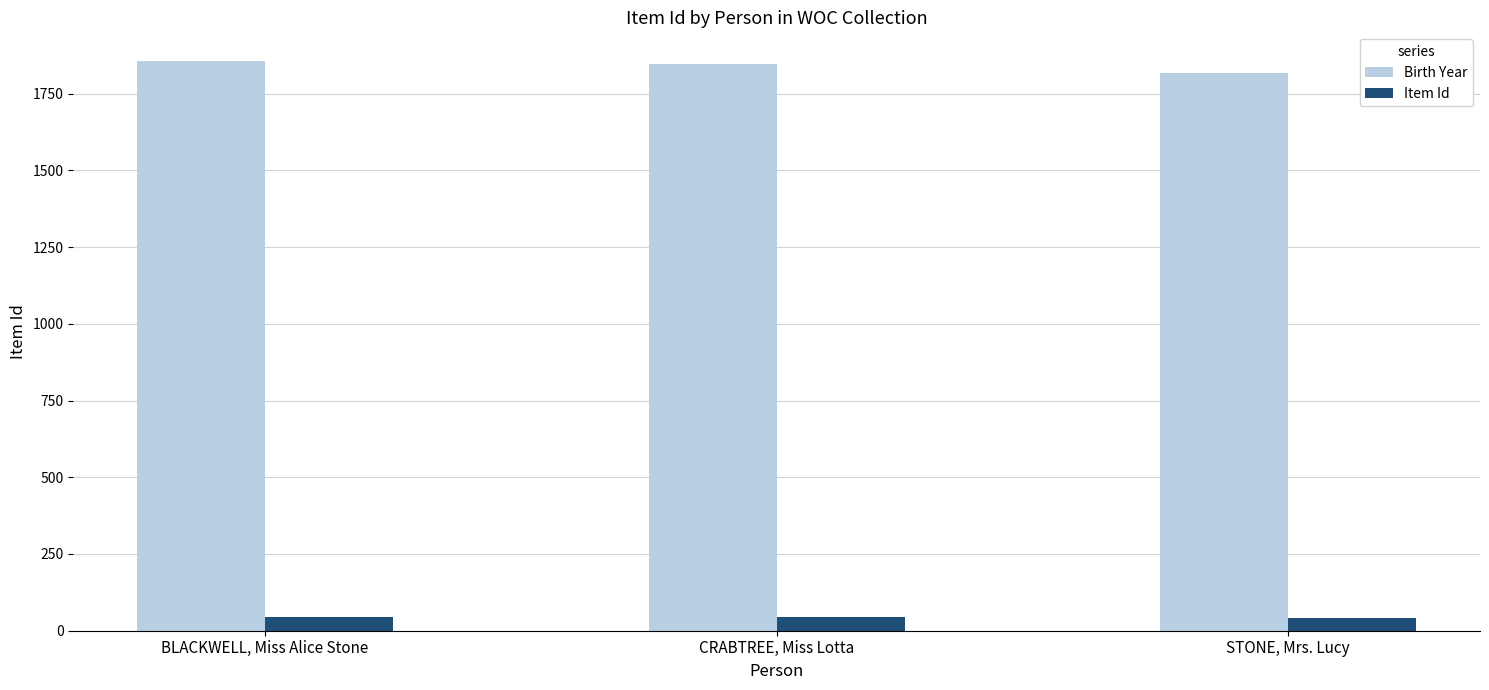

What position from the right is CRABTREE, Miss Lotta?

2